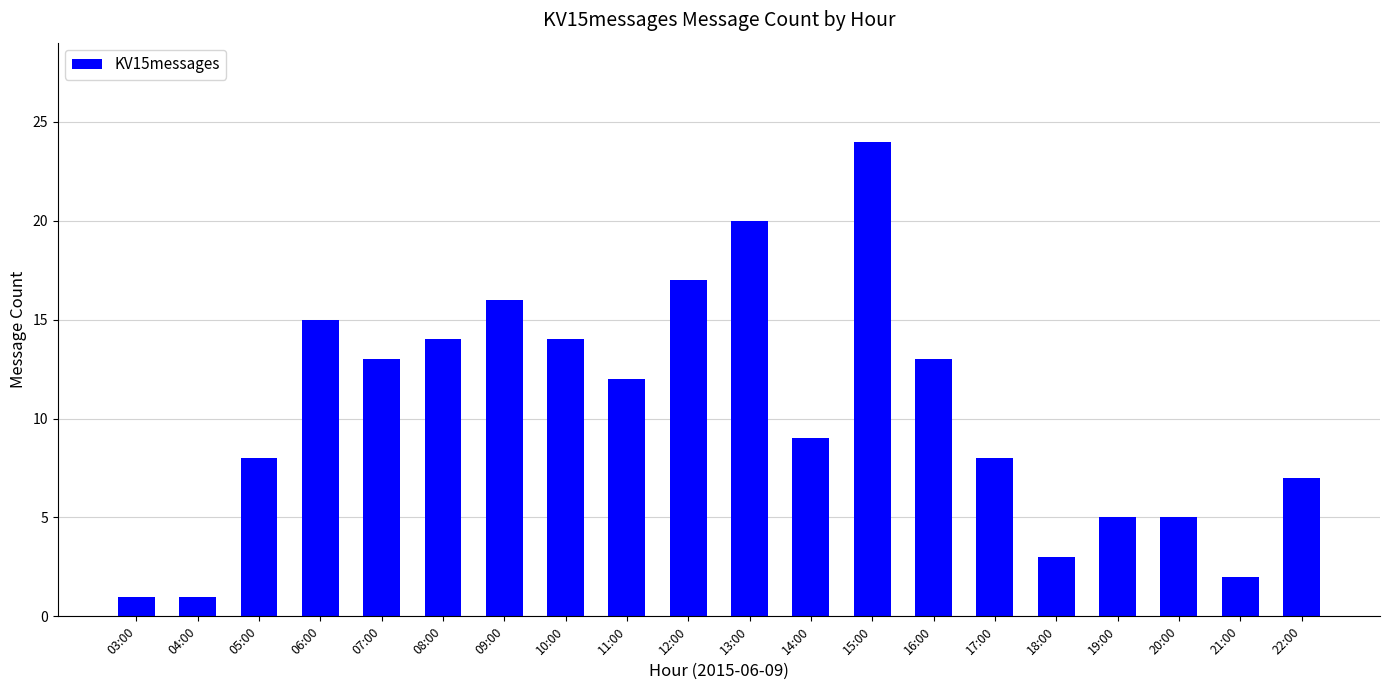

What is the minimum value shown in the chart?

1